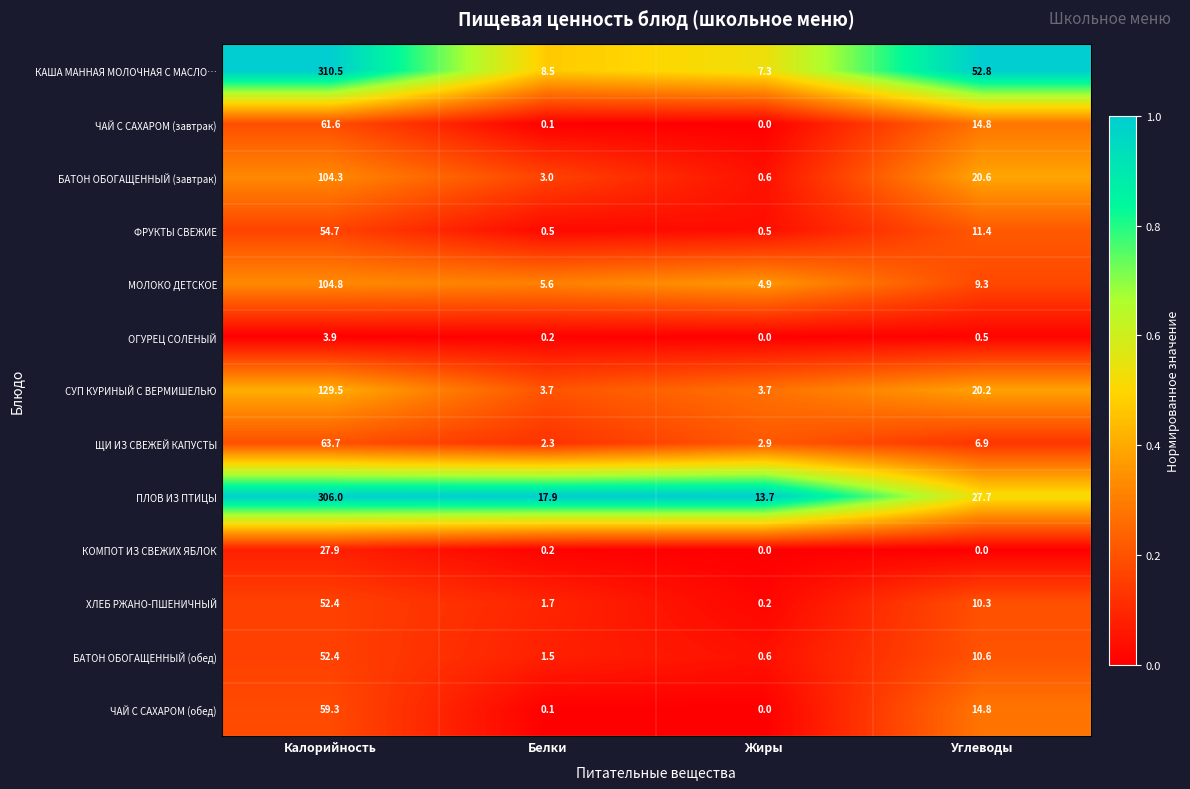

What is the minimum value for СУП КУРИНЫЙ С ВЕРМИШЕЛЬЮ?

3.7